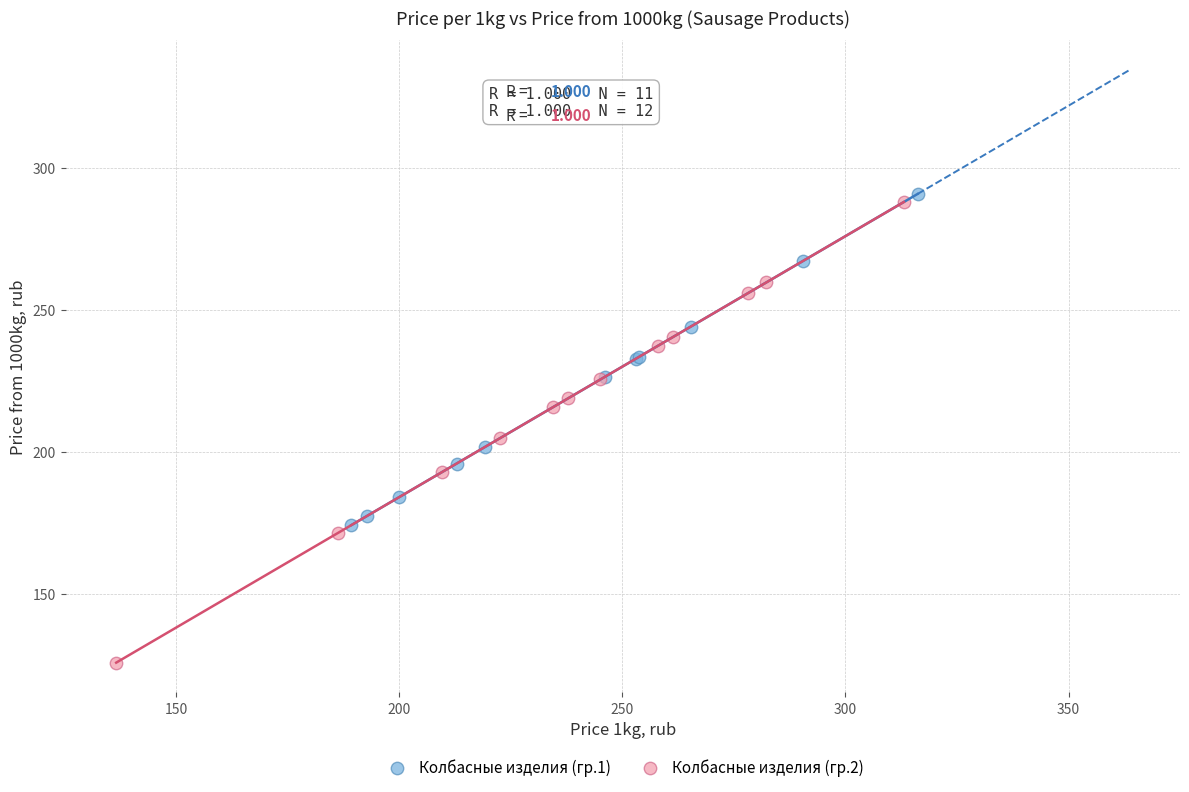

Which series has the widest spread of Y values?

Колбасные изделия (гр.2)